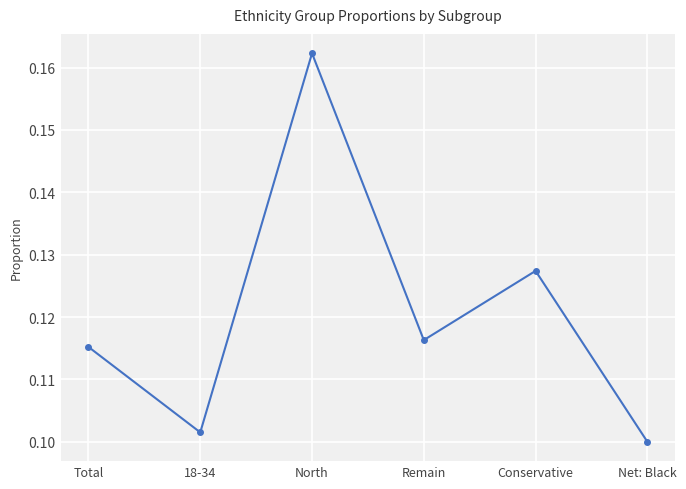

How many points are lower than both their immediate neighbors (excluding endpoints)?

2